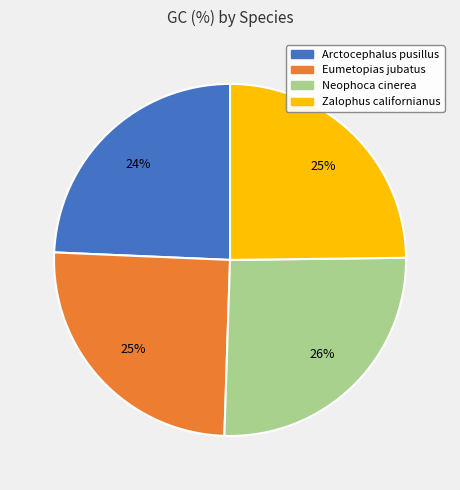

To the nearest percent, what is the difference between the Eumetopias jubatus and Neophoca cinerea slice percentages?

1%